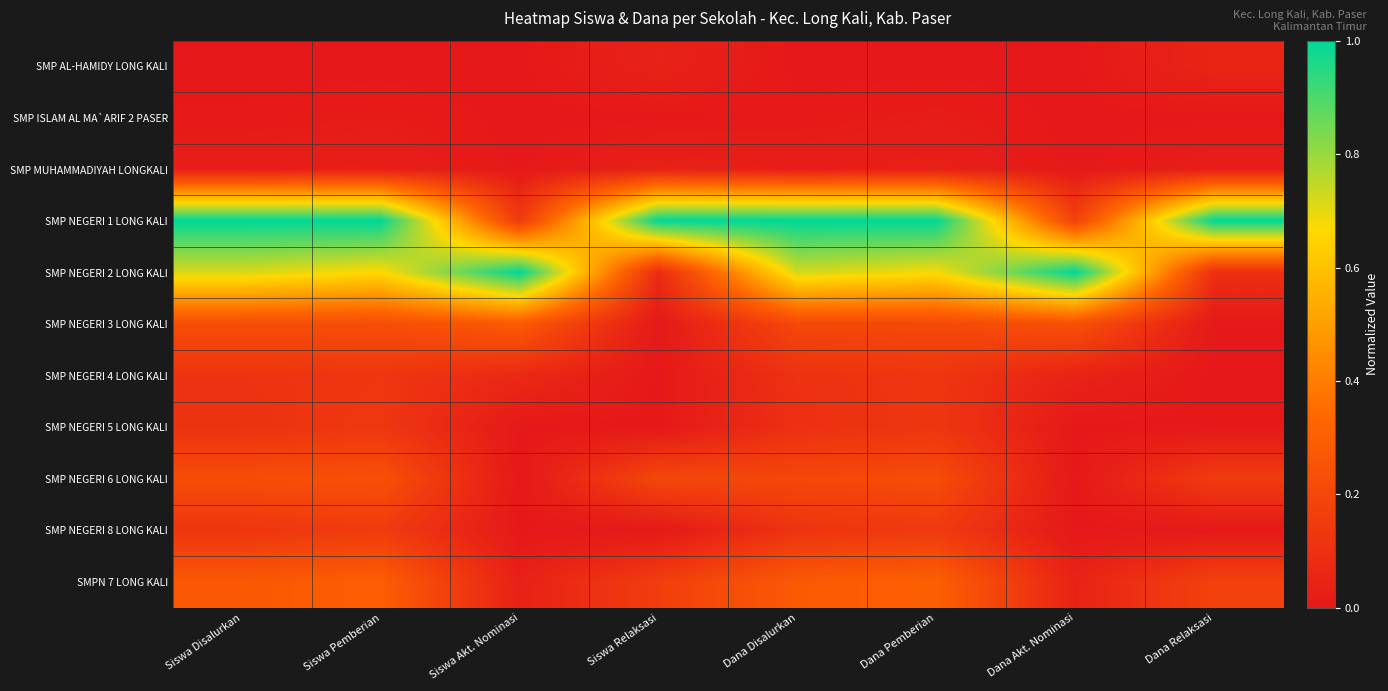

Reading left to right, list all the values displayed in this chart.

SMP AL-HAMIDY LONG KALI: Siswa Disalurkan=0.0	Siswa Pemberian=0.0	Siswa Akt. Nominasi=0.0	Siswa Relaksasi=0.0	Dana Disalurkan=0.0	Dana Pemberian=0.0	Dana Akt. Nominasi=0.0	Dana Relaksasi=0.1
SMP ISLAM AL MA`ARIF 2 PASER: Siswa Disalurkan=0.0	Siswa Pemberian=0.0	Siswa Akt. Nominasi=0.0	Siswa Relaksasi=0.0	Dana Disalurkan=0.0	Dana Pemberian=0.0	Dana Akt. Nominasi=0.0	Dana Relaksasi=0.0
SMP MUHAMMADIYAH LONGKALI: Siswa Disalurkan=0.0	Siswa Pemberian=0.0	Siswa Akt. Nominasi=0.0	Siswa Relaksasi=0.0	Dana Disalurkan=0.0	Dana Pemberian=0.0	Dana Akt. Nominasi=0.0	Dana Relaksasi=0.0
SMP NEGERI 1 LONG KALI: Siswa Disalurkan=1.0	Siswa Pemberian=1.0	Siswa Akt. Nominasi=0.1	Siswa Relaksasi=1.0	Dana Disalurkan=1.0	Dana Pemberian=1.0	Dana Akt. Nominasi=0.2	Dana Relaksasi=1.0
SMP NEGERI 2 LONG KALI: Siswa Disalurkan=0.7	Siswa Pemberian=0.7	Siswa Akt. Nominasi=1.0	Siswa Relaksasi=0.1	Dana Disalurkan=0.7	Dana Pemberian=0.7	Dana Akt. Nominasi=1.0	Dana Relaksasi=0.1
SMP NEGERI 3 LONG KALI: Siswa Disalurkan=0.2	Siswa Pemberian=0.2	Siswa Akt. Nominasi=0.3	Siswa Relaksasi=0.0	Dana Disalurkan=0.2	Dana Pemberian=0.2	Dana Akt. Nominasi=0.2	Dana Relaksasi=0.0
SMP NEGERI 4 LONG KALI: Siswa Disalurkan=0.1	Siswa Pemberian=0.1	Siswa Akt. Nominasi=0.1	Siswa Relaksasi=0.0	Dana Disalurkan=0.1	Dana Pemberian=0.1	Dana Akt. Nominasi=0.0	Dana Relaksasi=0.0
SMP NEGERI 5 LONG KALI: Siswa Disalurkan=0.1	Siswa Pemberian=0.1	Siswa Akt. Nominasi=0.0	Siswa Relaksasi=0.0	Dana Disalurkan=0.1	Dana Pemberian=0.1	Dana Akt. Nominasi=0.0	Dana Relaksasi=0.0
SMP NEGERI 6 LONG KALI: Siswa Disalurkan=0.2	Siswa Pemberian=0.2	Siswa Akt. Nominasi=0.0	Siswa Relaksasi=0.2	Dana Disalurkan=0.2	Dana Pemberian=0.2	Dana Akt. Nominasi=0.0	Dana Relaksasi=0.1
SMP NEGERI 8 LONG KALI: Siswa Disalurkan=0.1	Siswa Pemberian=0.1	Siswa Akt. Nominasi=0.0	Siswa Relaksasi=0.0	Dana Disalurkan=0.1	Dana Pemberian=0.1	Dana Akt. Nominasi=0.0	Dana Relaksasi=0.0
SMPN 7 LONG KALI: Siswa Disalurkan=0.3	Siswa Pemberian=0.3	Siswa Akt. Nominasi=0.0	Siswa Relaksasi=0.2	Dana Disalurkan=0.3	Dana Pemberian=0.3	Dana Akt. Nominasi=0.0	Dana Relaksasi=0.2